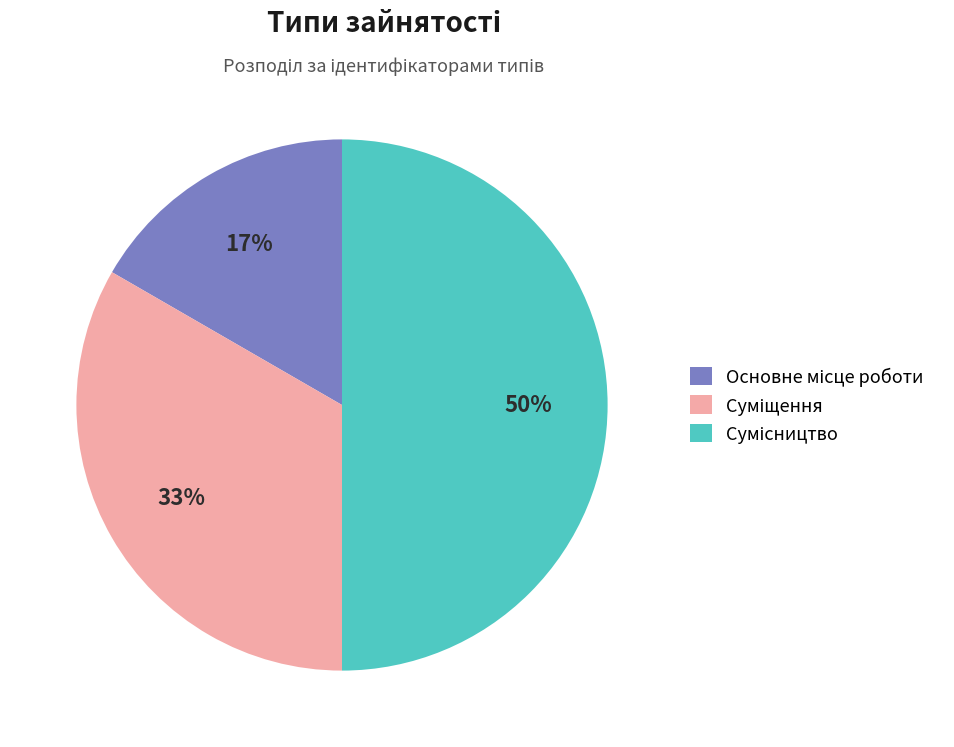

To the nearest percent, what is the average slice percentage?

33%